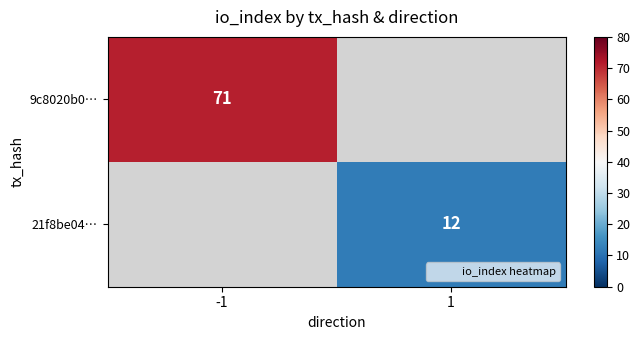

Is it true that 21f8be04… equals 4.7 at 1?

False